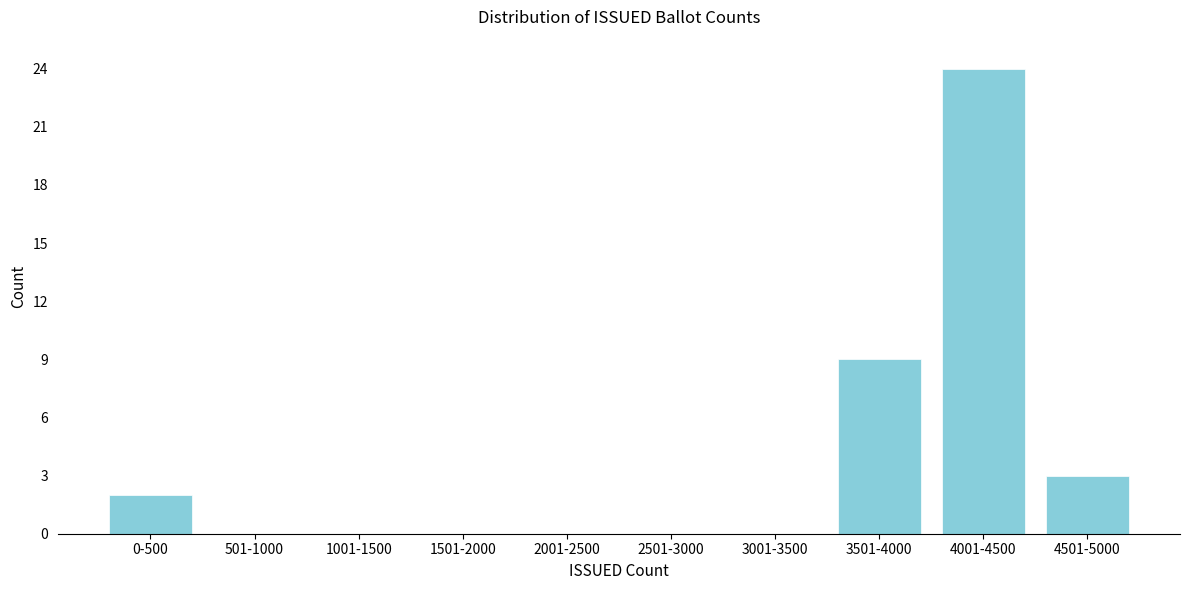

Reading right to left, list all the values displayed in this chart.

4501-5000=3	4001-4500=24	3501-4000=9	3001-3500=0	2501-3000=0	2001-2500=0	1501-2000=0	1001-1500=0	501-1000=0	0-500=2